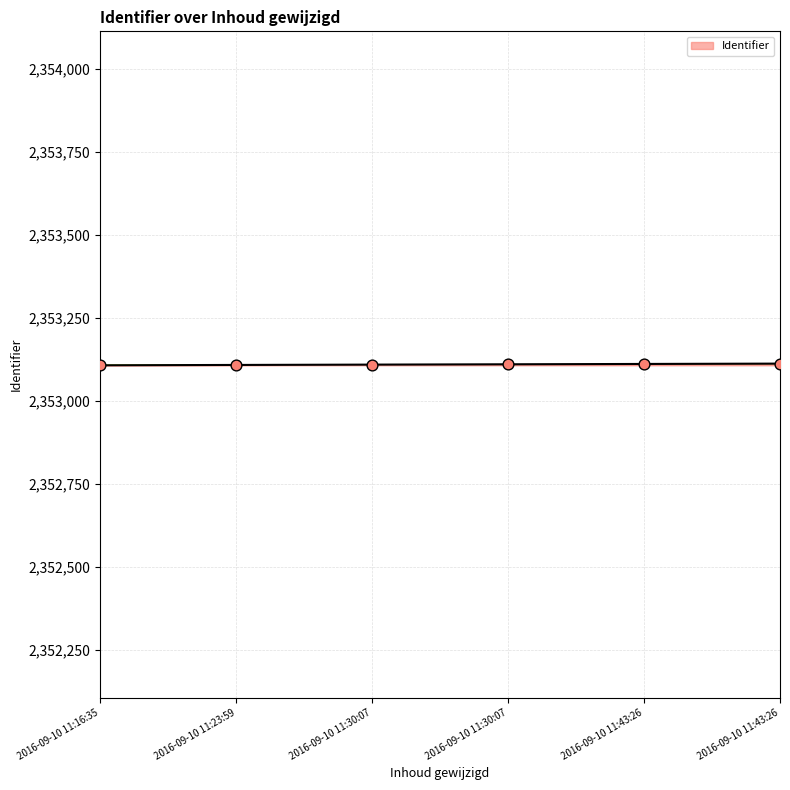

What is the change in value from 2016-09-10 11:30:07 to 2016-09-10 11:43:26?

+2